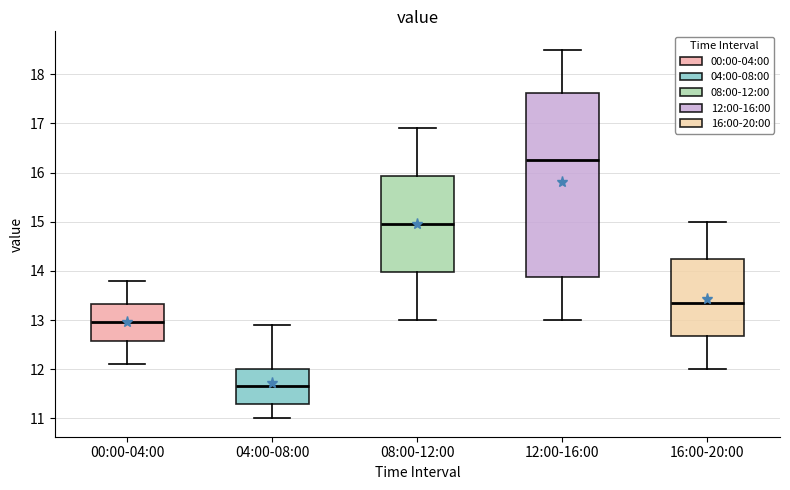

Reading left to right, read every box against the y-axis: the position of its median line, the range the box covers, and the ends of its whiskers. The values are not printed on the chart, so give them approximately, as read against the axis.

00:00-04:00: median 13.0, box 12.6 to 13.3, whiskers 12.1 to 13.8
04:00-08:00: median 11.7, box 11.3 to 12.0, whiskers 11.0 to 12.9
08:00-12:00: median 15.0, box 14.0 to 15.9, whiskers 13.0 to 16.9
12:00-16:00: median 16.3, box 13.9 to 17.6, whiskers 13.0 to 18.5
16:00-20:00: median 13.4, box 12.7 to 14.3, whiskers 12.0 to 15.0